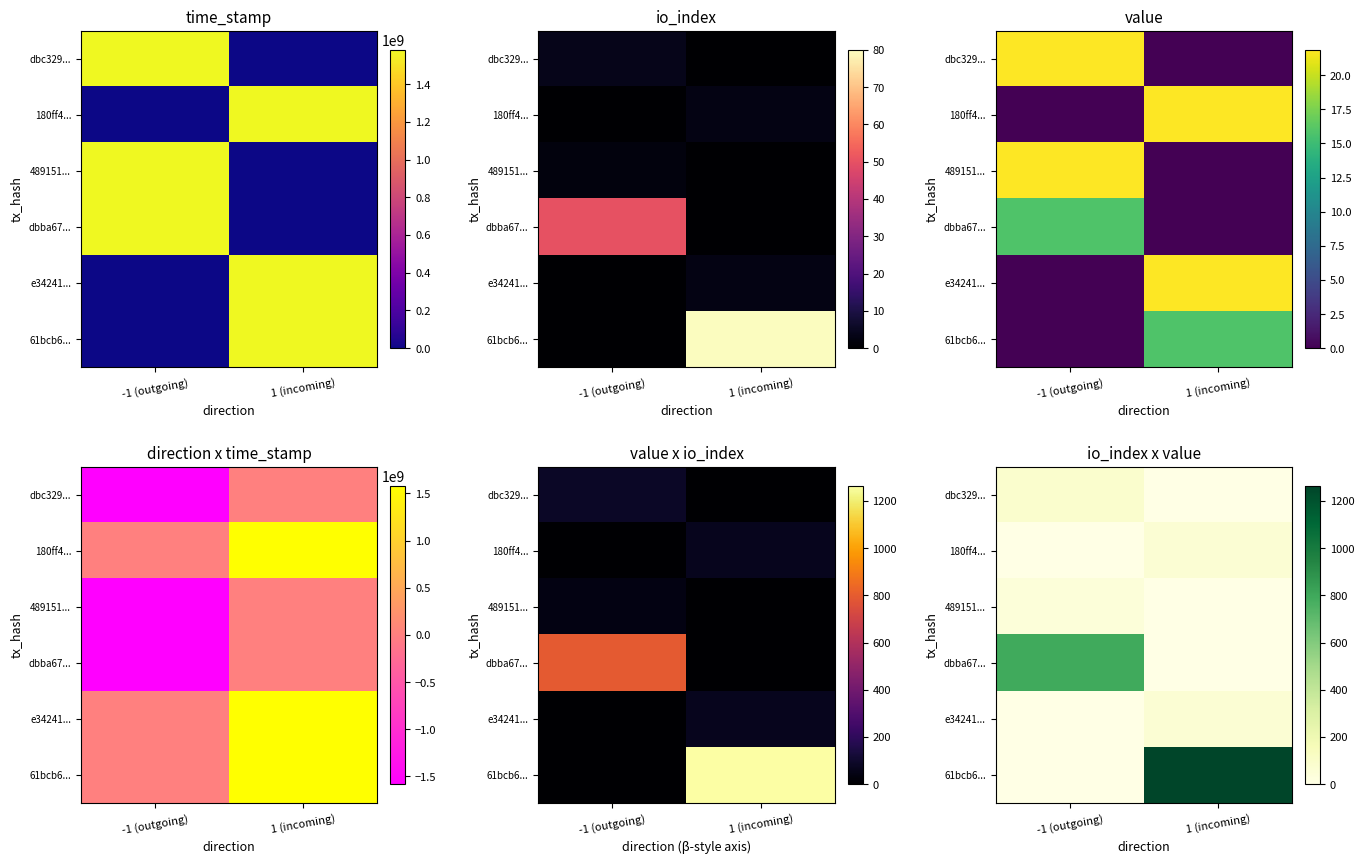

At how many categories does at least one series exceed 237?

2